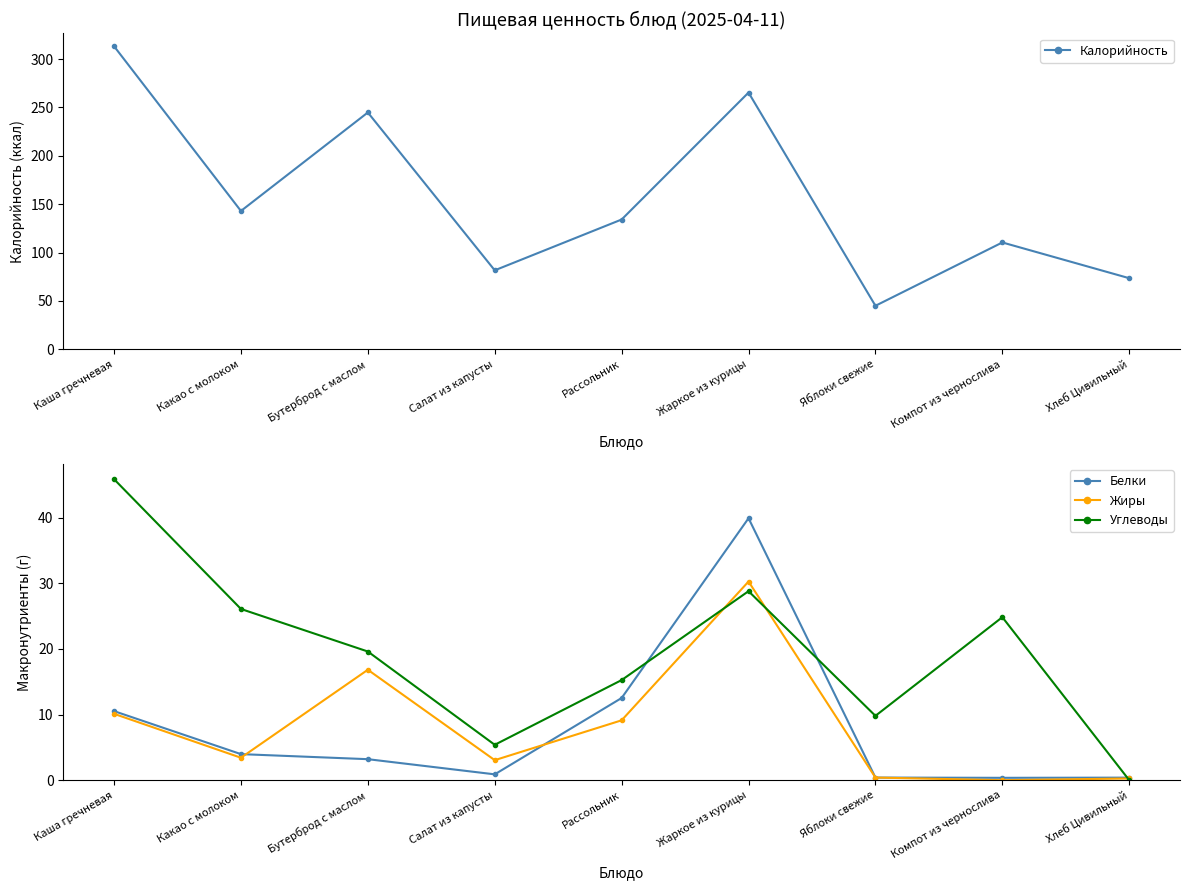

How many lines are shown in the chart?

4